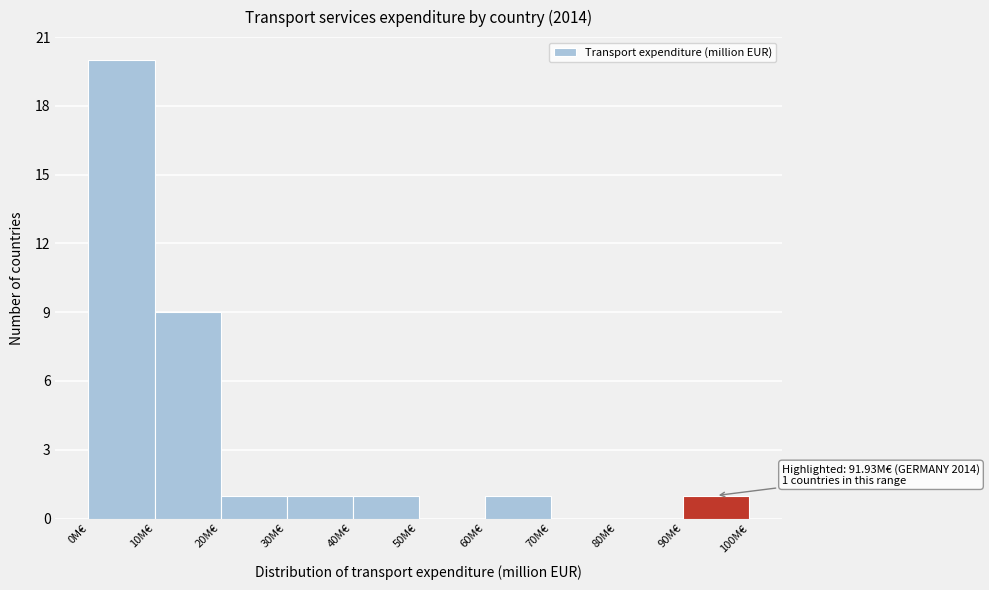

Which range on the x-axis has the tallest bar?

0 to 10